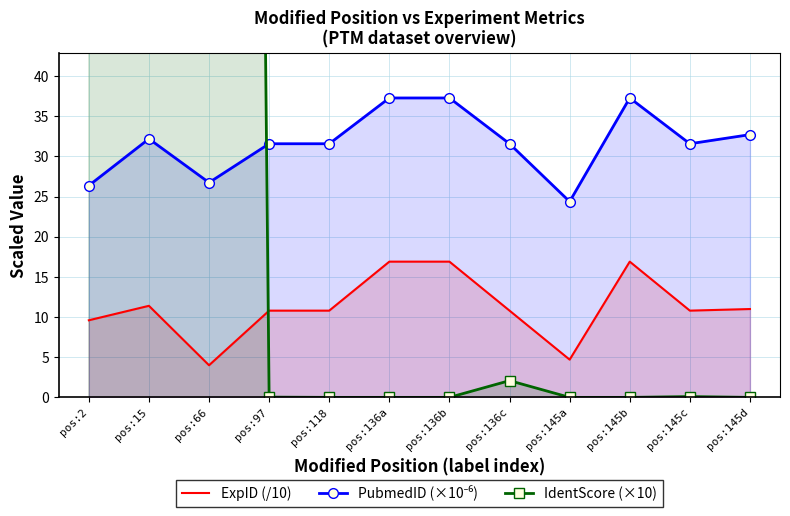

Count the number of data series in this chart.

3